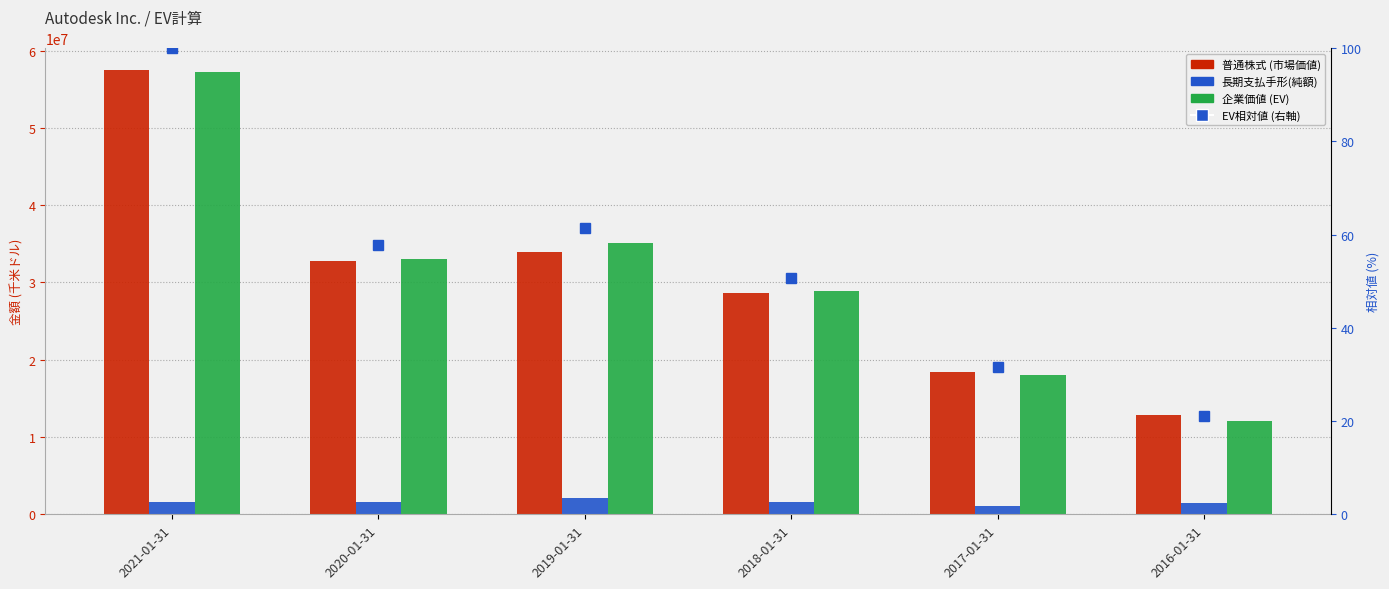

The value of 長期支払手形(純額) at 2018-01-31 is 511874.5. True or false?

False